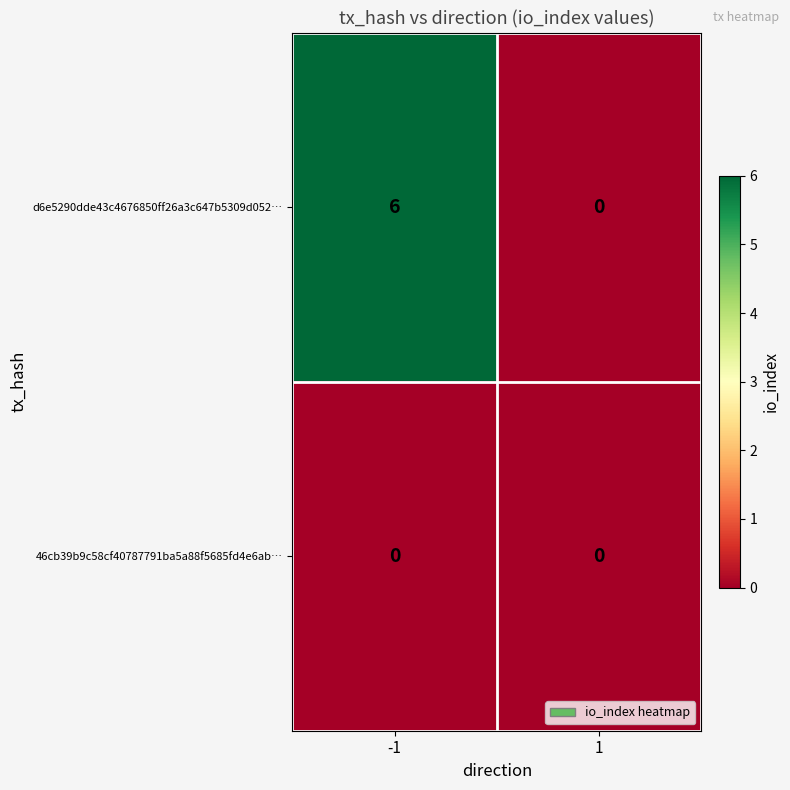

What is the greatest value displayed?

6